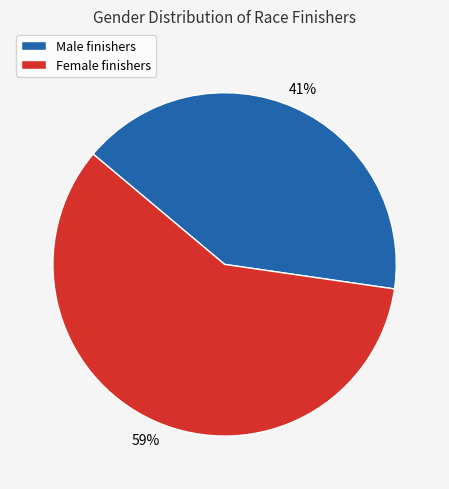

Is there a majority slice in this chart?

Yes